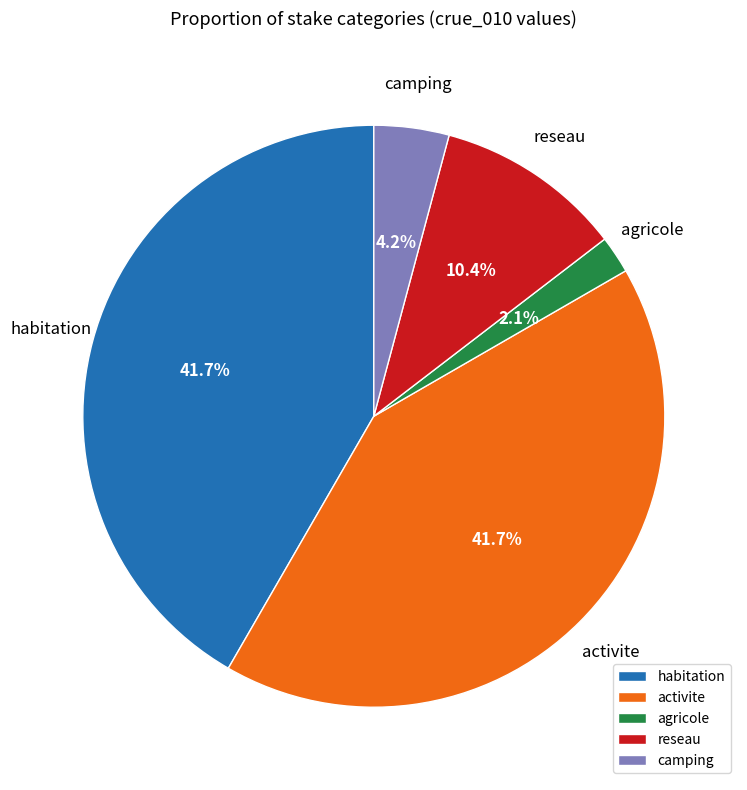

How many slices are in this pie chart?

5